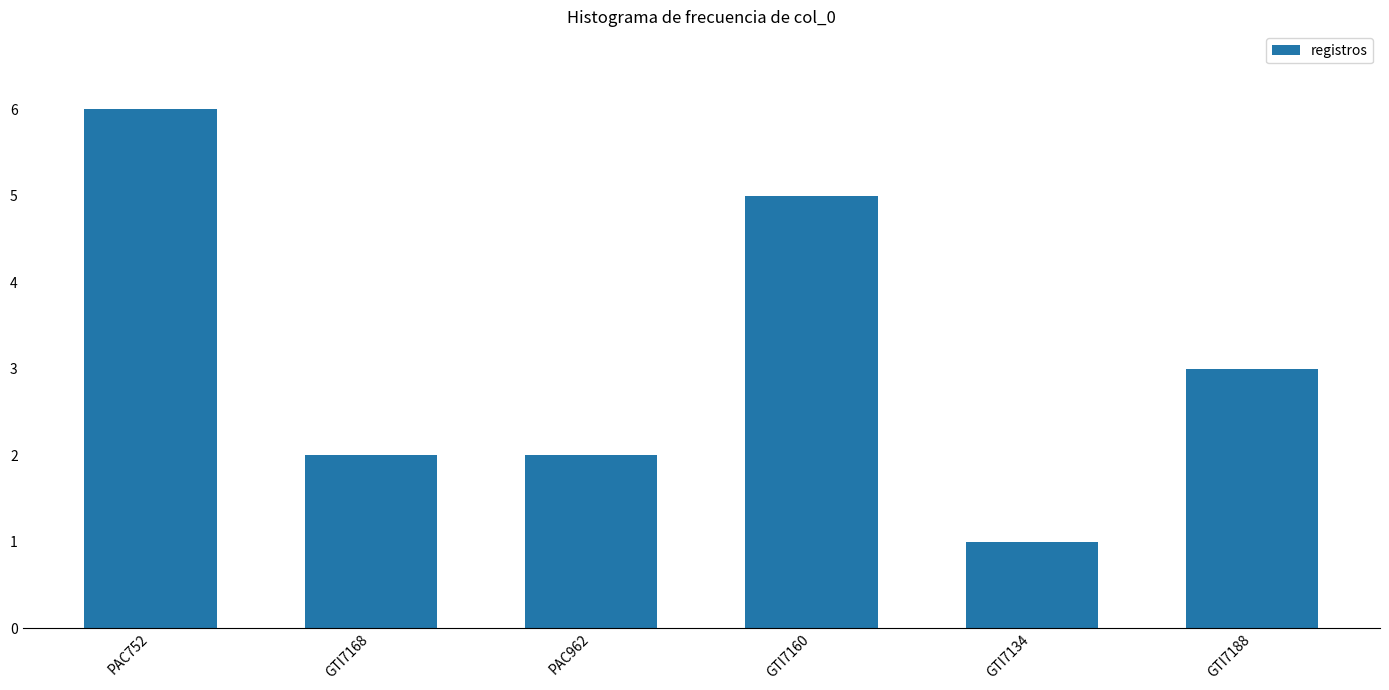

Reading right to left, what are all the values shown in this chart?

GTI7188=3	GTI7134=1	GTI7160=5	PAC962=2	GTI7168=2	PAC752=6